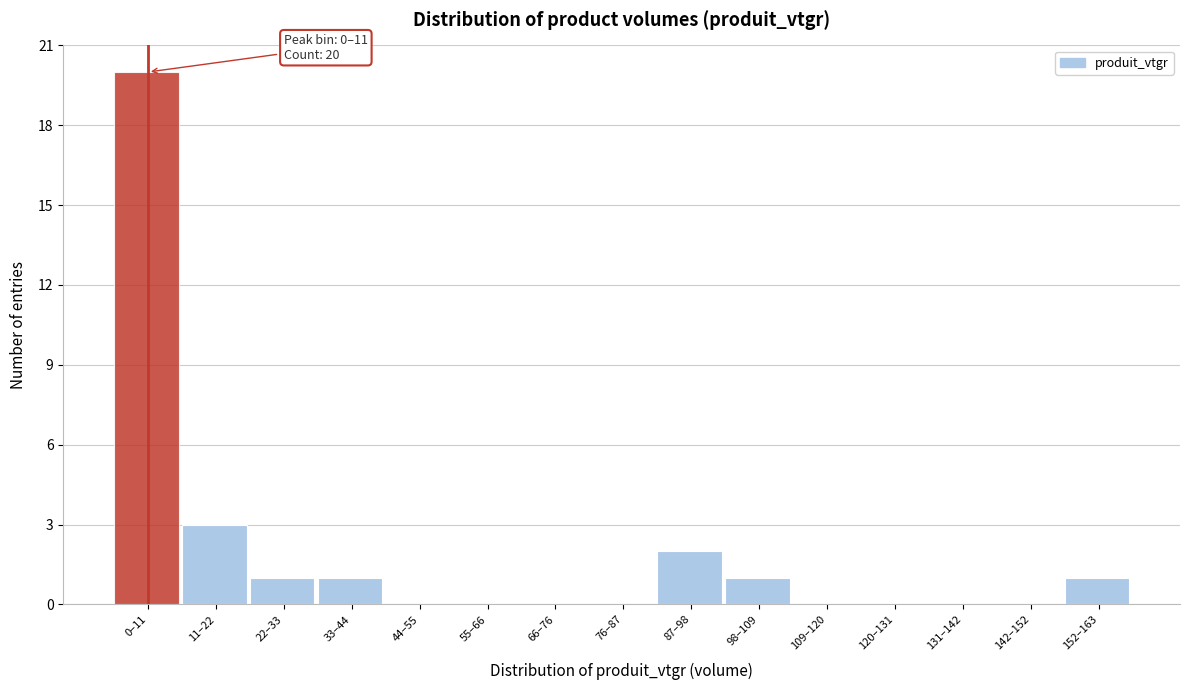

Reading right to left, transcribe all the data shown in this chart.

152–163=1	142–152=0	131–142=0	120–131=0	109–120=0	98–109=1	87–98=2	76–87=0	66–76=0	55–66=0	44–55=0	33–44=1	22–33=1	11–22=3	0–11=20